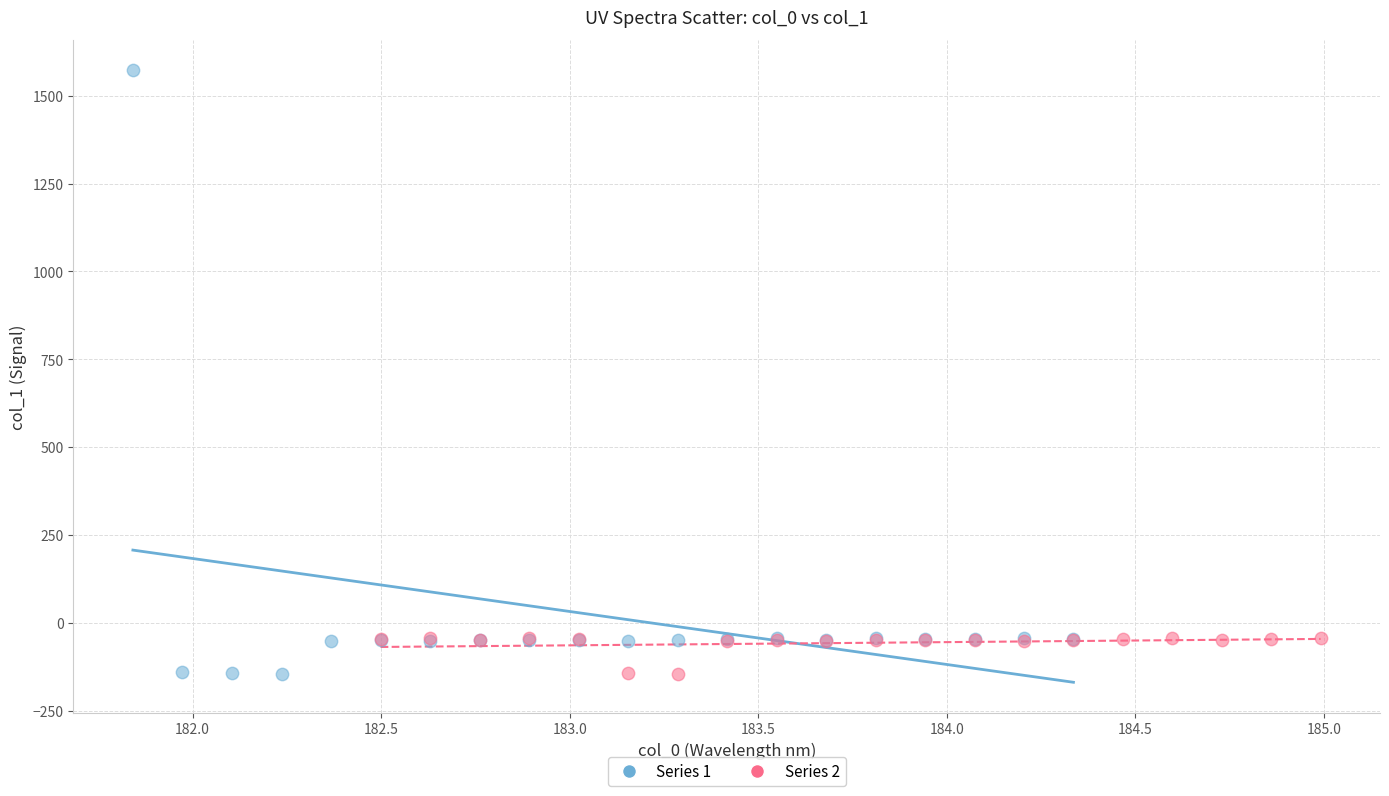

Which series has the largest Y range (max minus min)?

Series 1